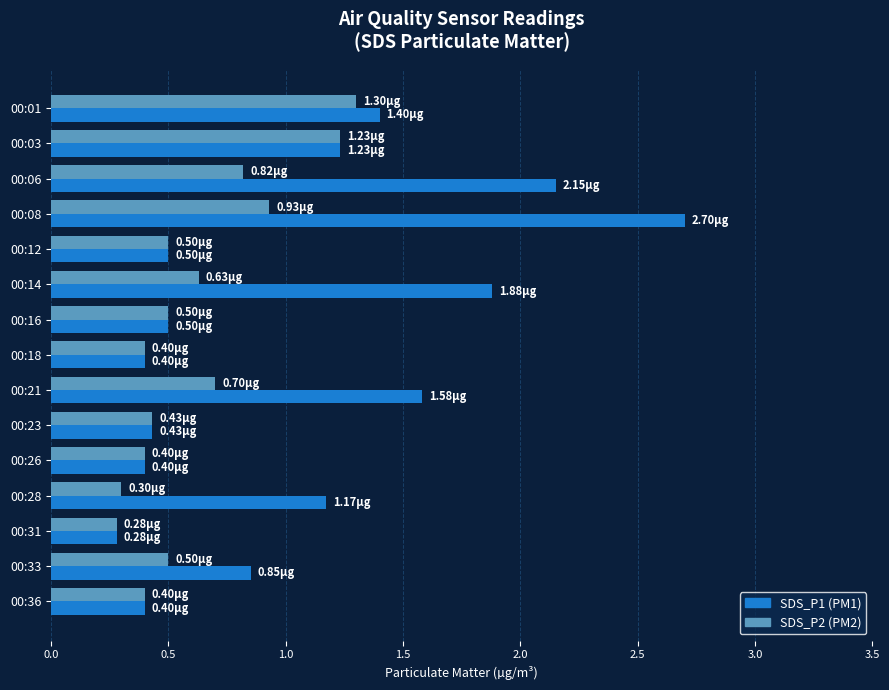

At which category is the sum across all series the highest?

00:08